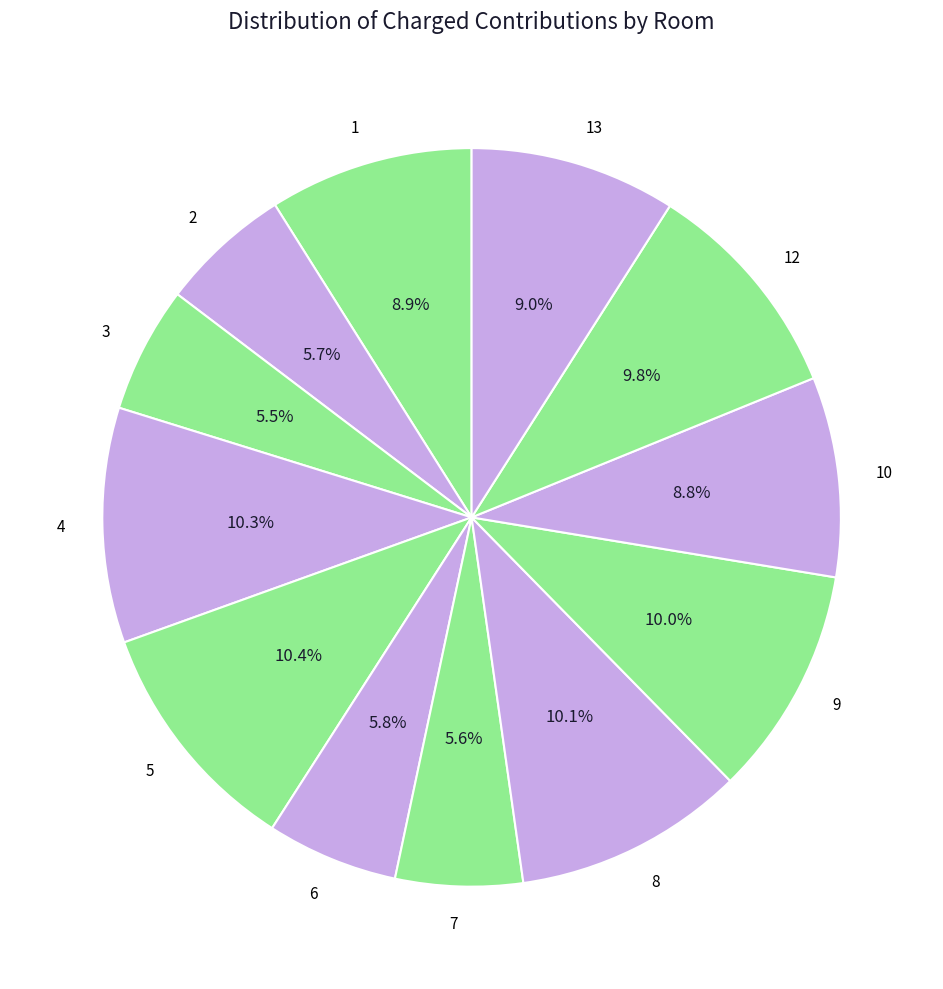

Do 1 and 10 together represent more than half of the pie?

No